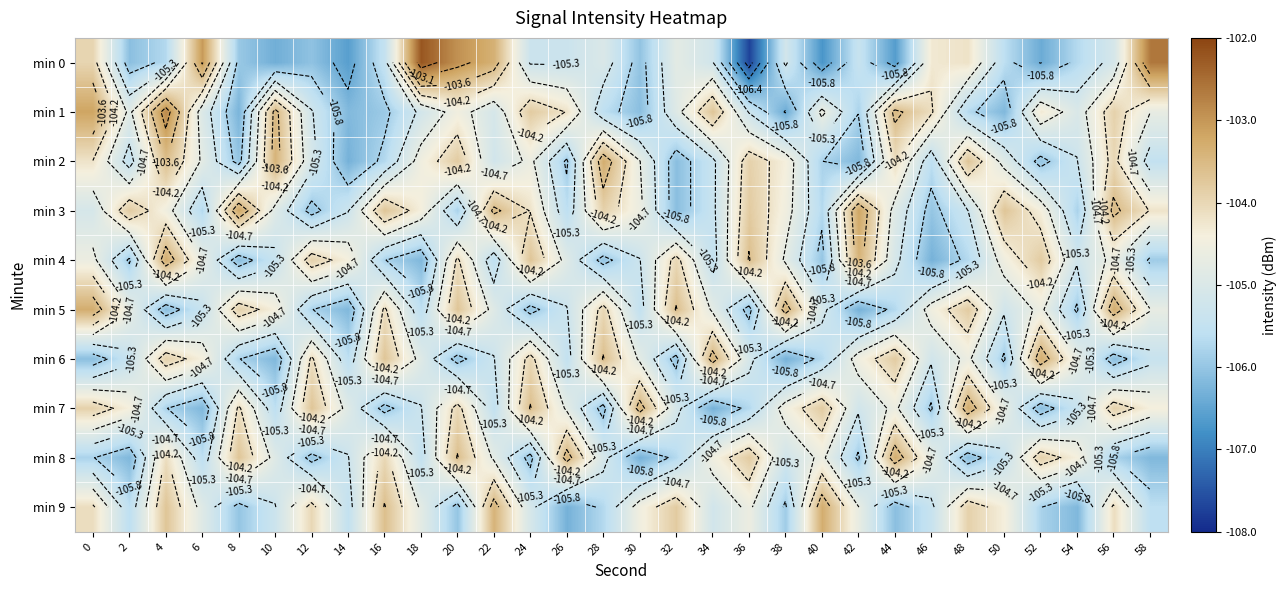

The min 6 series shows -170.1 at 30. True or false?

False